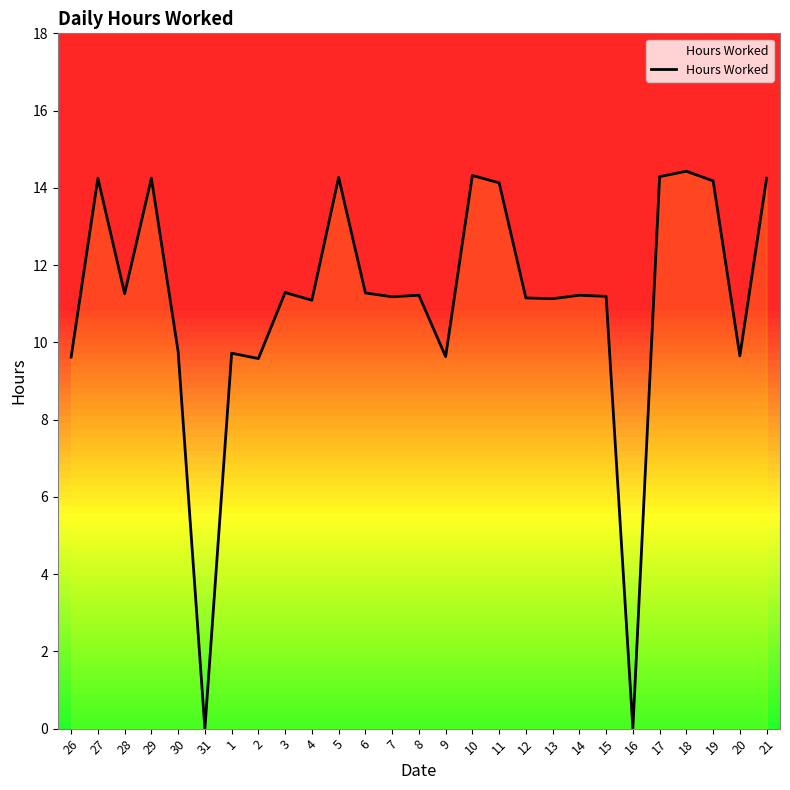

Approximately how many times larger is the value at 1 compared to 19?

0.7